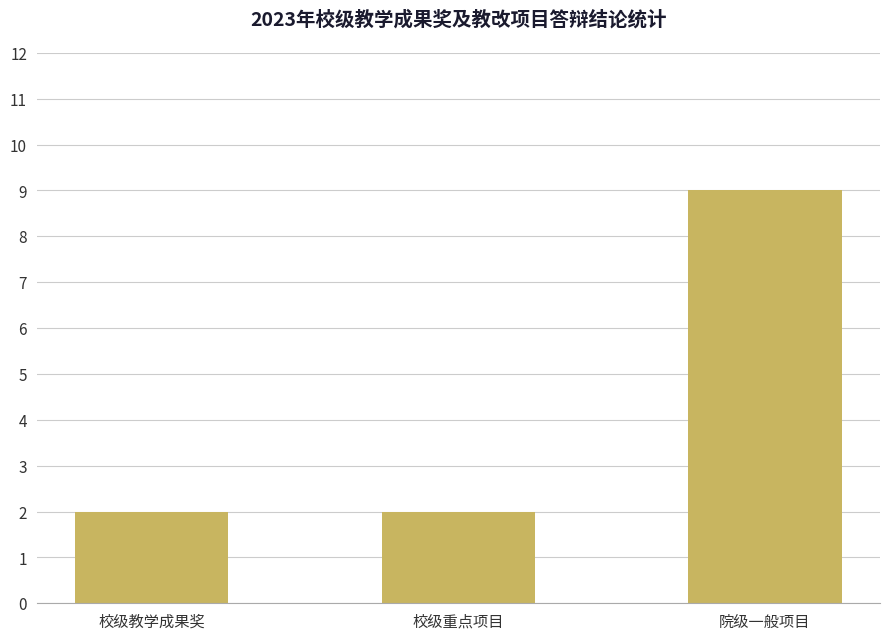

Does the chart contain stacked bars?

No